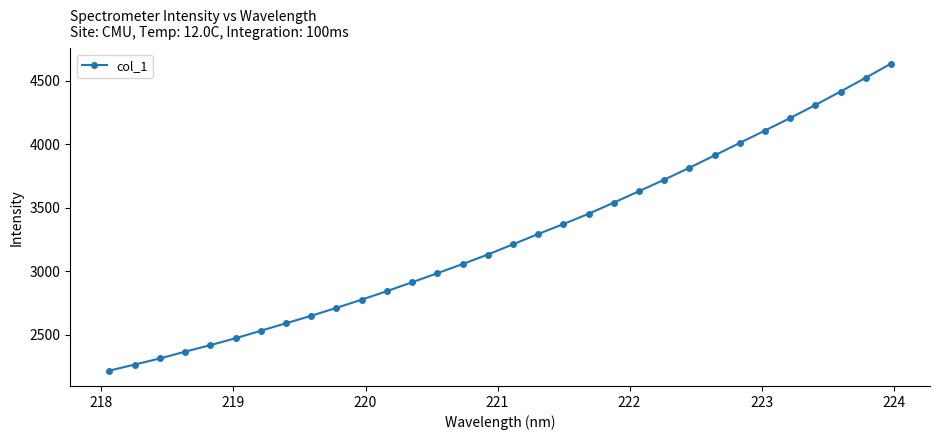

True or false: there are more than 2 points higher than both neighbors.

False